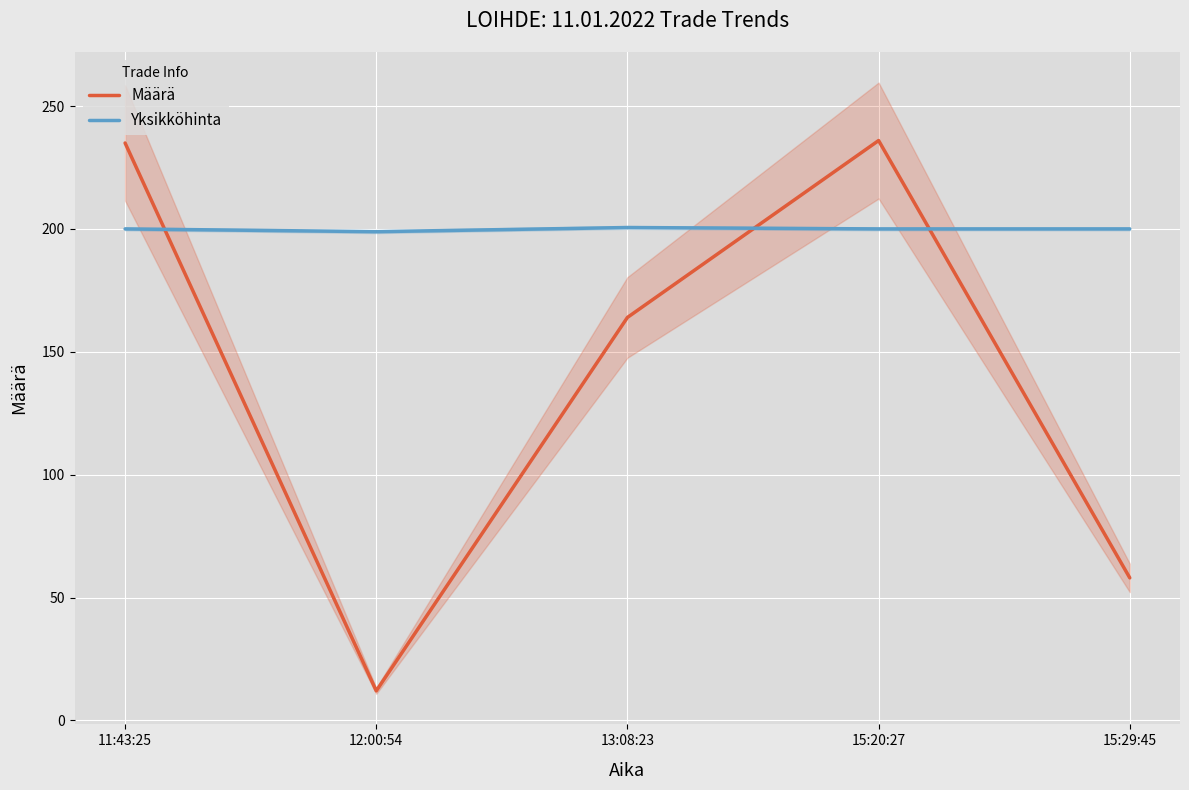

Rank the series by their average value, from lowest to highest.

Määrä, Yksikköhinta